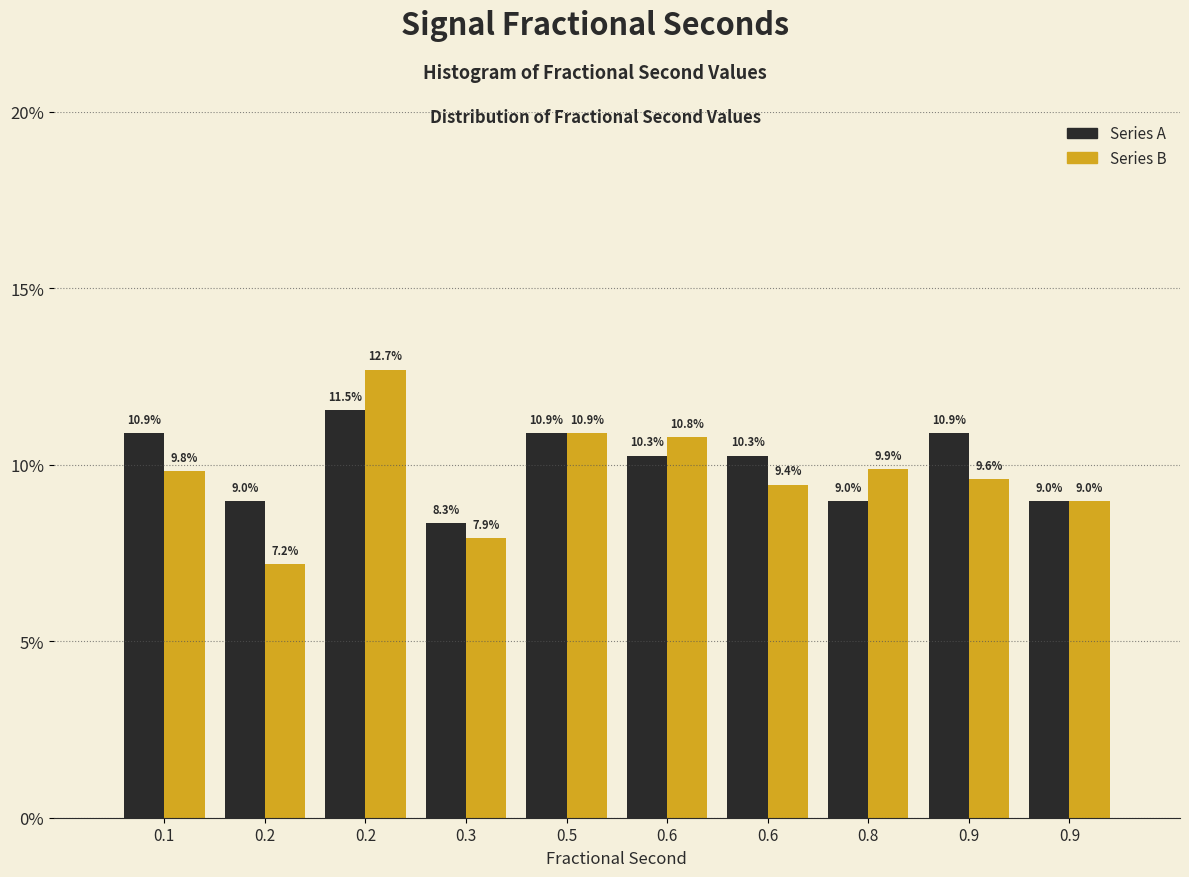

How many bars are there in total?

20